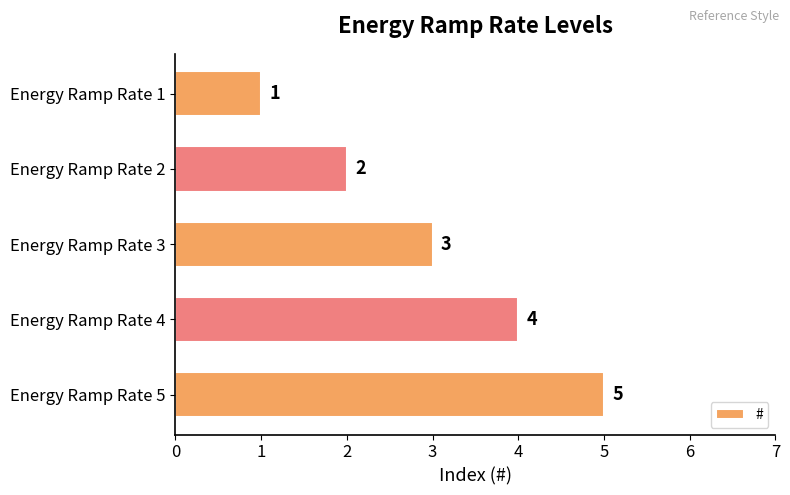

How many distinct data groups are displayed?

1